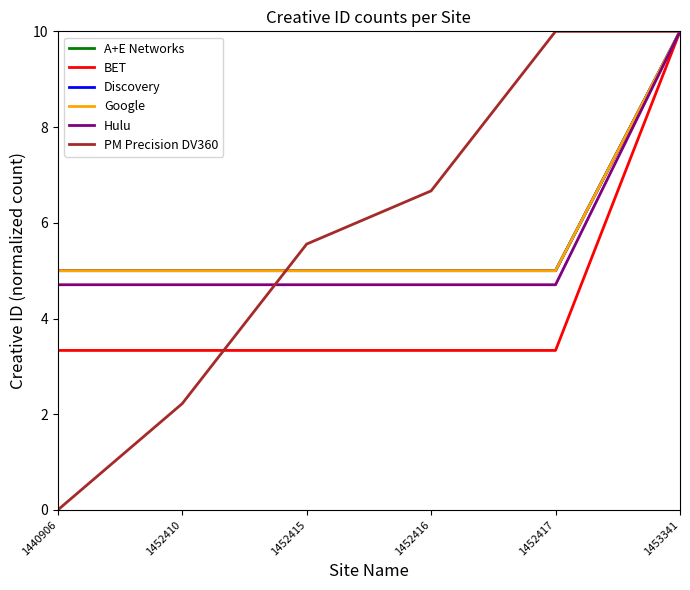

Does the chart have visible grid lines?

No